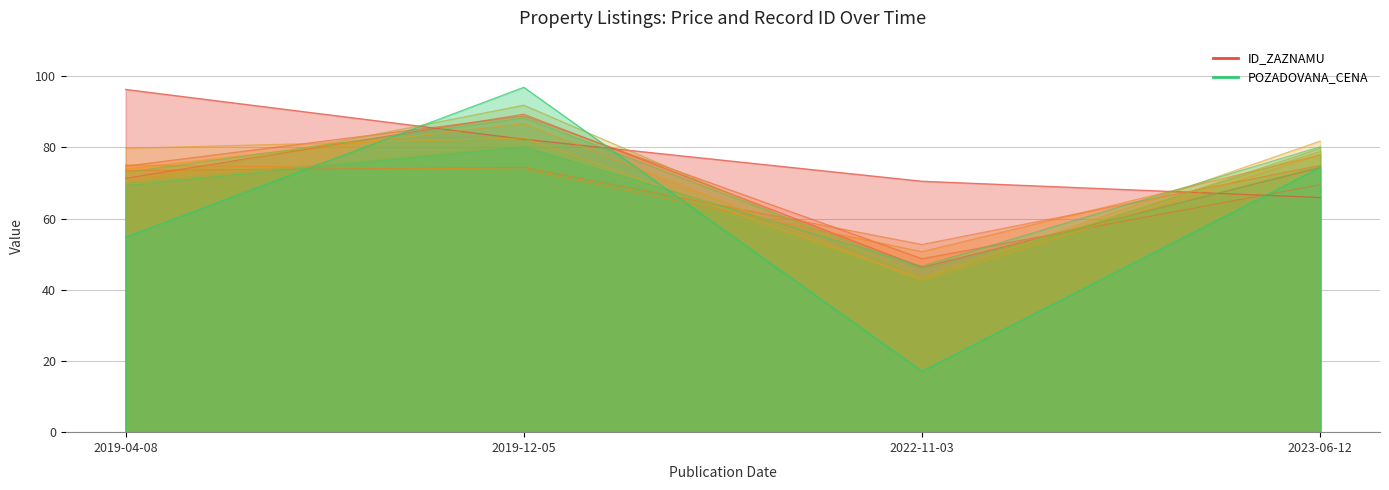

What position from the left is 2019-12-05?

2